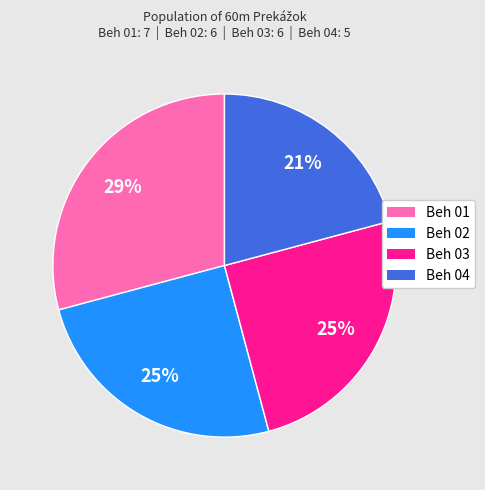

The Beh 01 slice represents 42% of the pie. True or false?

False